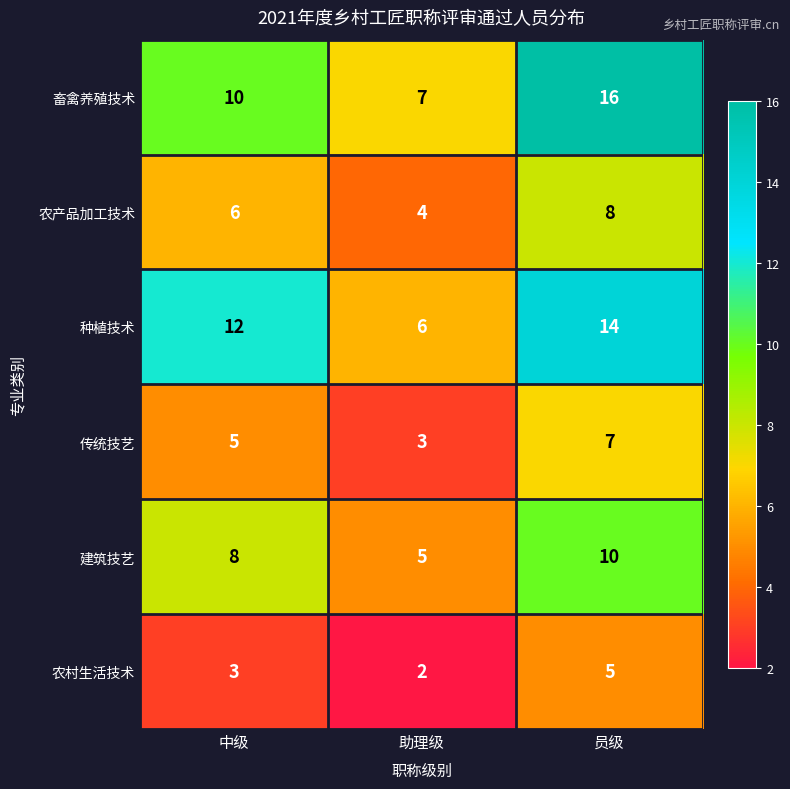

Which series has the largest range (max minus min)?

畜禽养殖技术